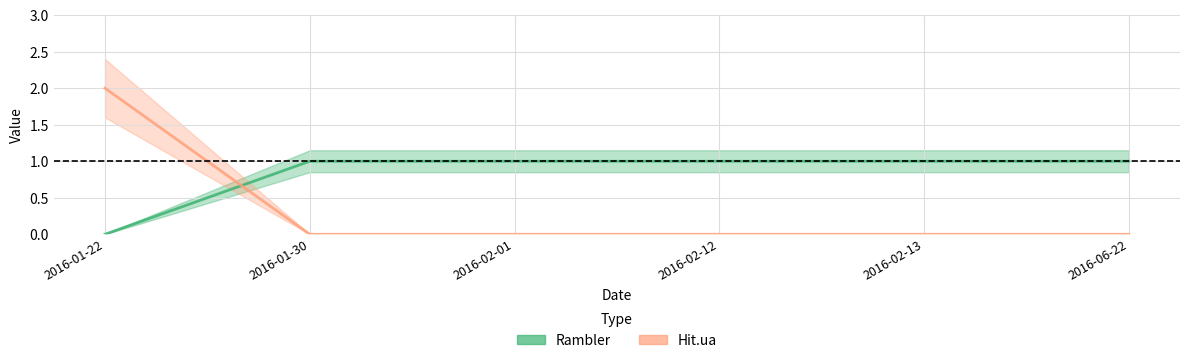

Between 2016-02-13 and 2016-02-01, which is larger?

2016-02-13